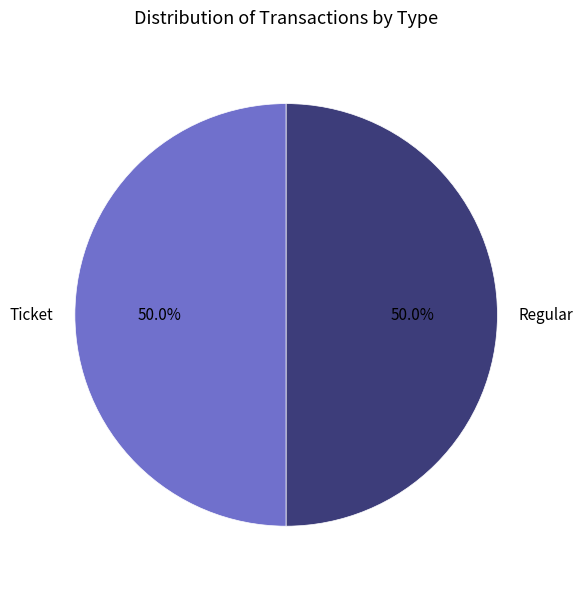

To the nearest percent, what is the difference between the Ticket and Regular slice percentages?

0%